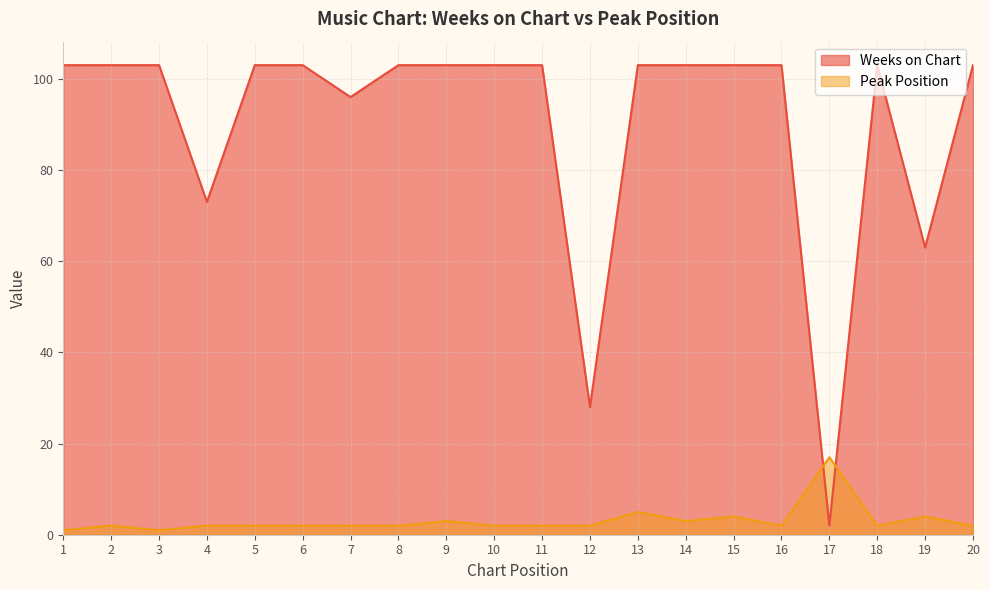

True or false: Peak Position has a value of 3 at 16.

False